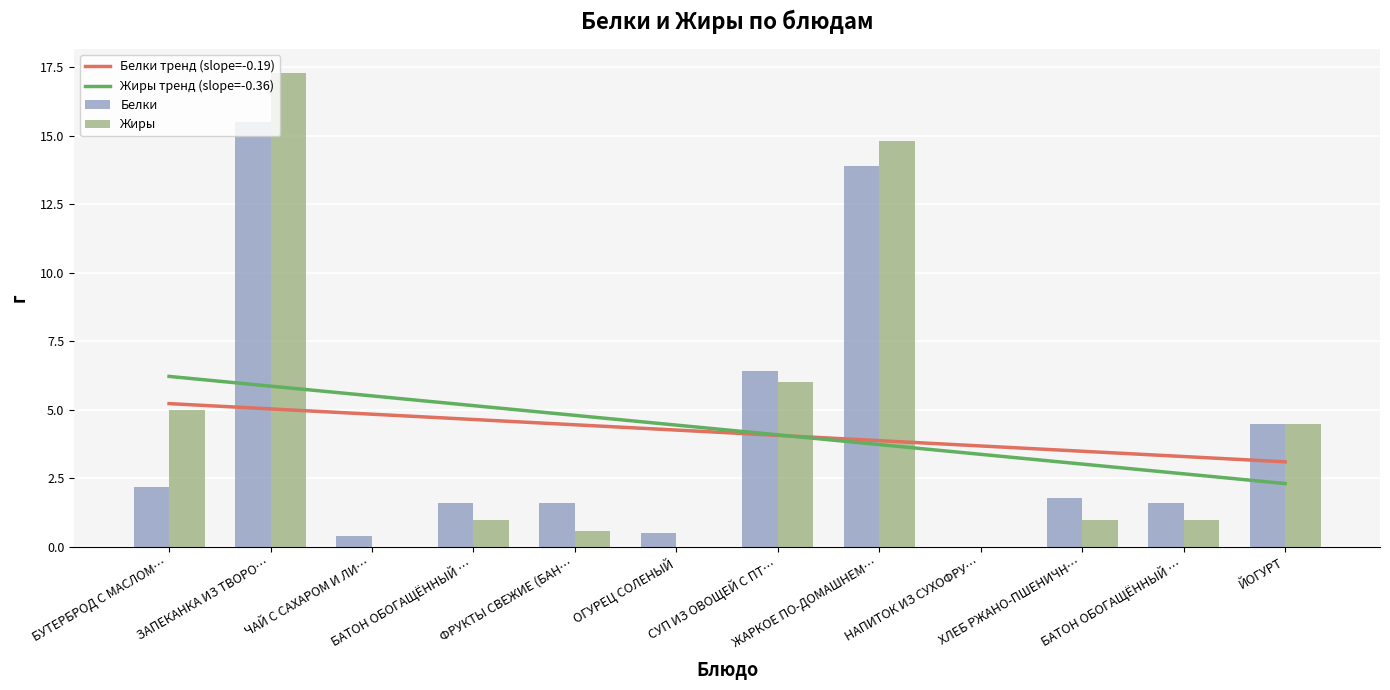

Does the chart contain stacked bars?

No